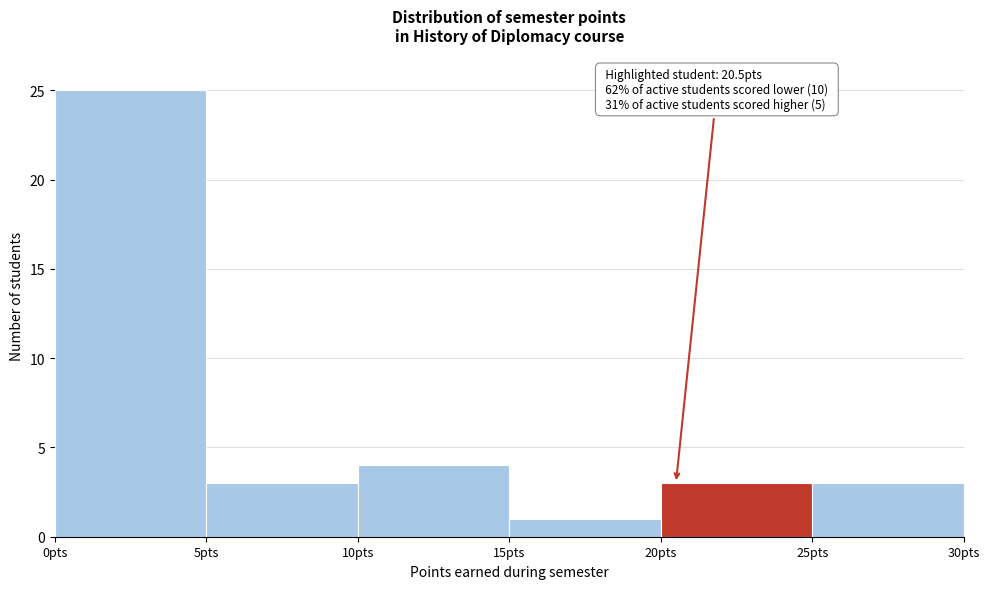

Which range on the x-axis has the tallest bar?

0 to 5